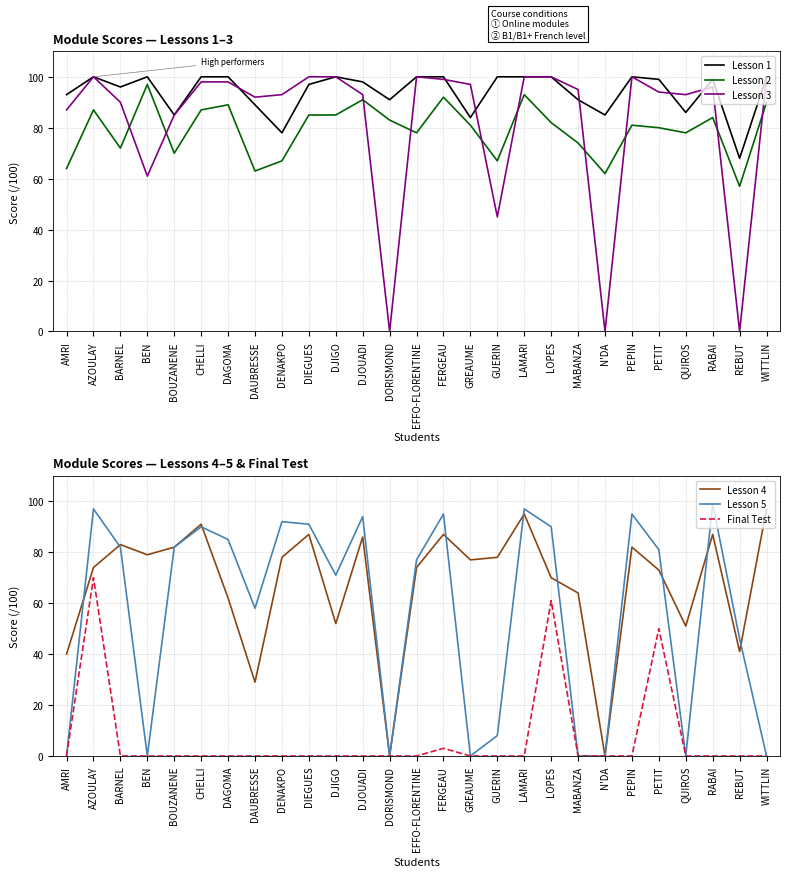

The Lesson 3 series shows 100 at DJIGO. True or false?

True